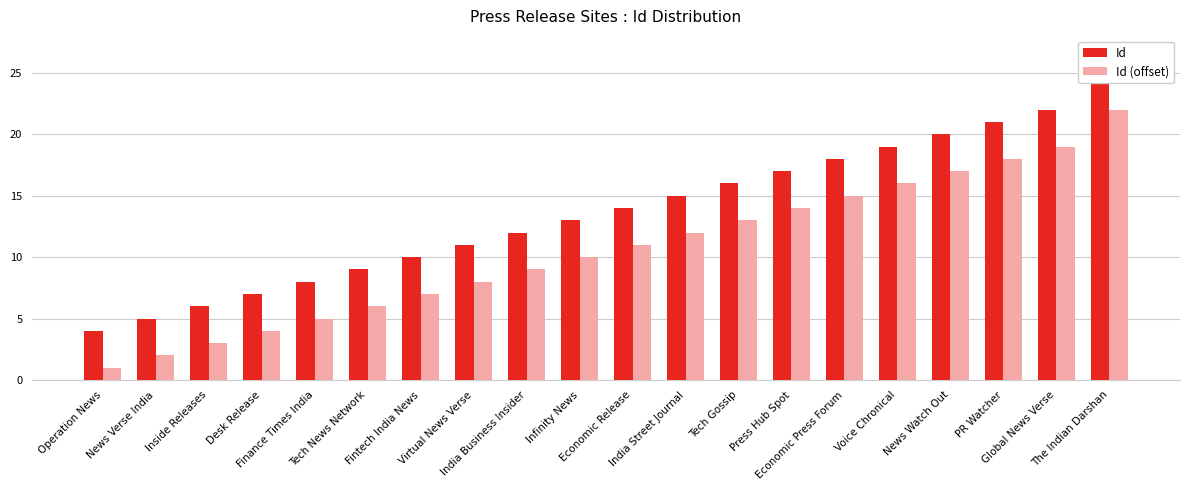

What position from the right is Virtual News Verse?

13